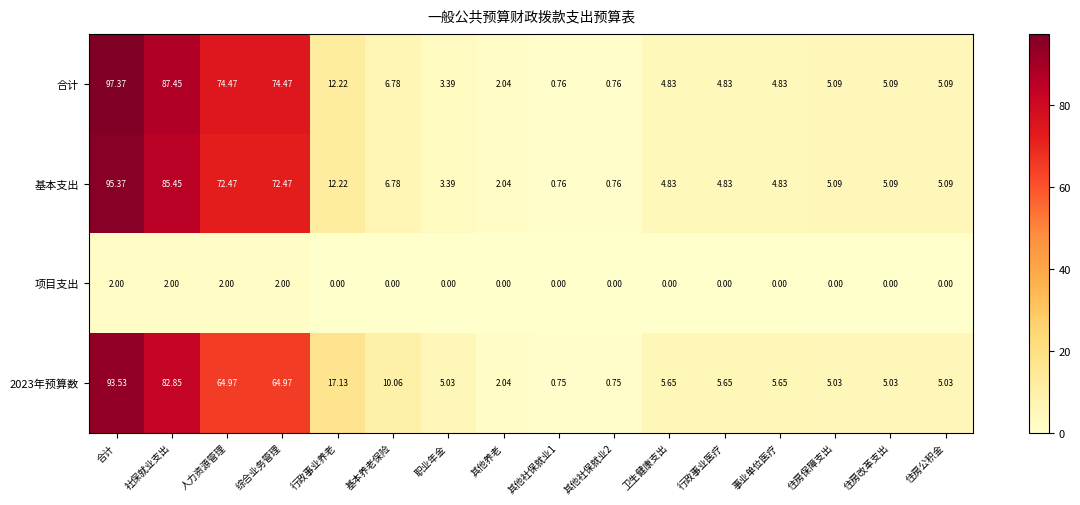

Which series has the largest range (max minus min)?

合计